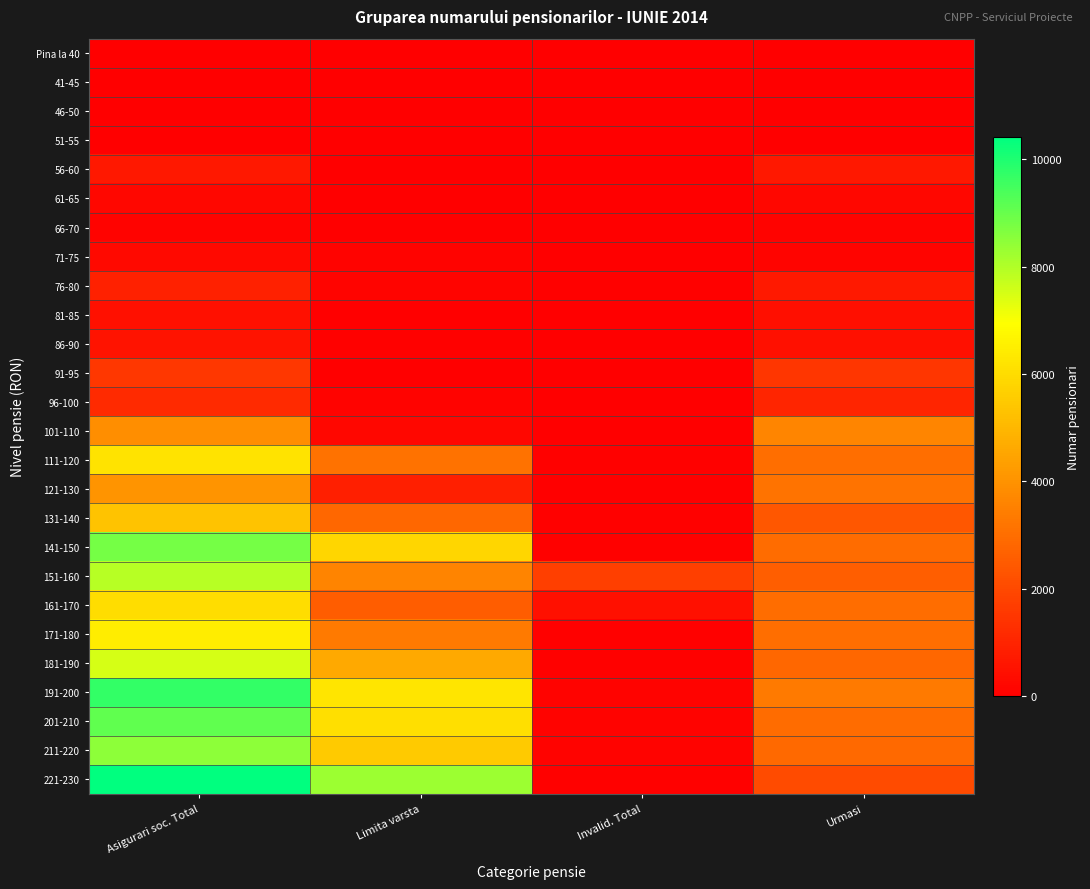

List the series in order of their peak value, lowest first.

Pina la 40, 41-45, 46-50, 51-55, 66-70, 61-65, 71-75, 81-85, 86-90, 56-60, 76-80, 96-100, 91-95, 101-110, 121-130, 131-140, 161-170, 111-120, 171-180, 181-190, 151-160, 211-220, 141-150, 201-210, 191-200, 221-230